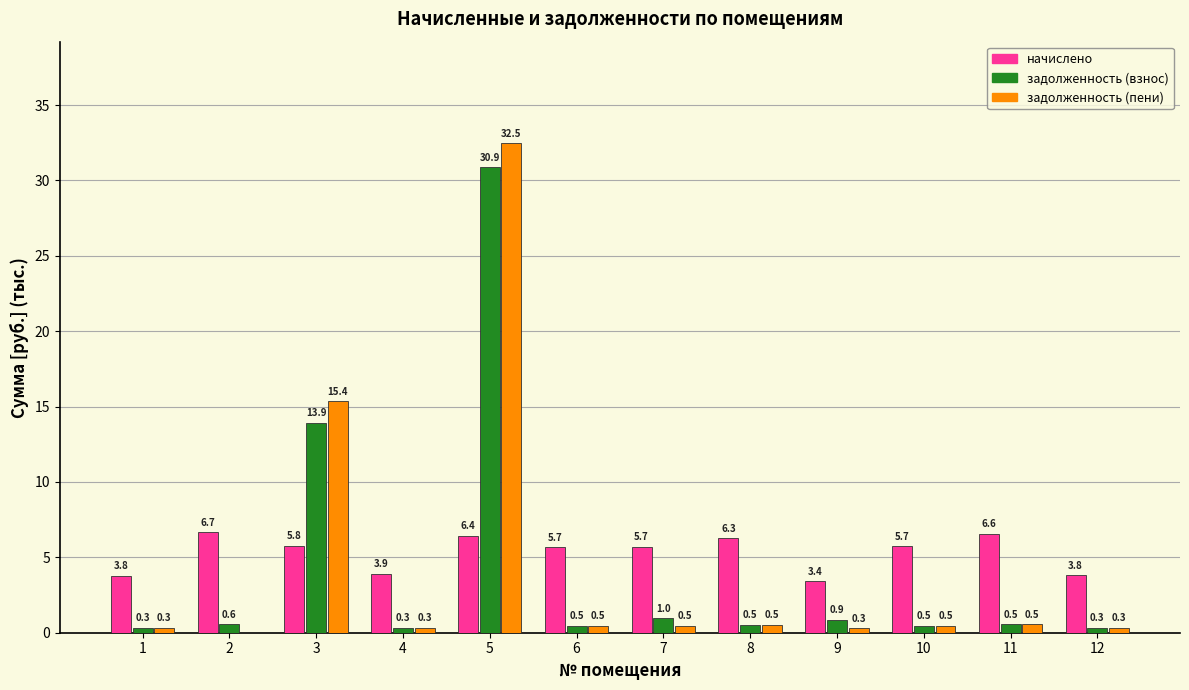

Between 4 and 10, which series saw the biggest shift?

начислено